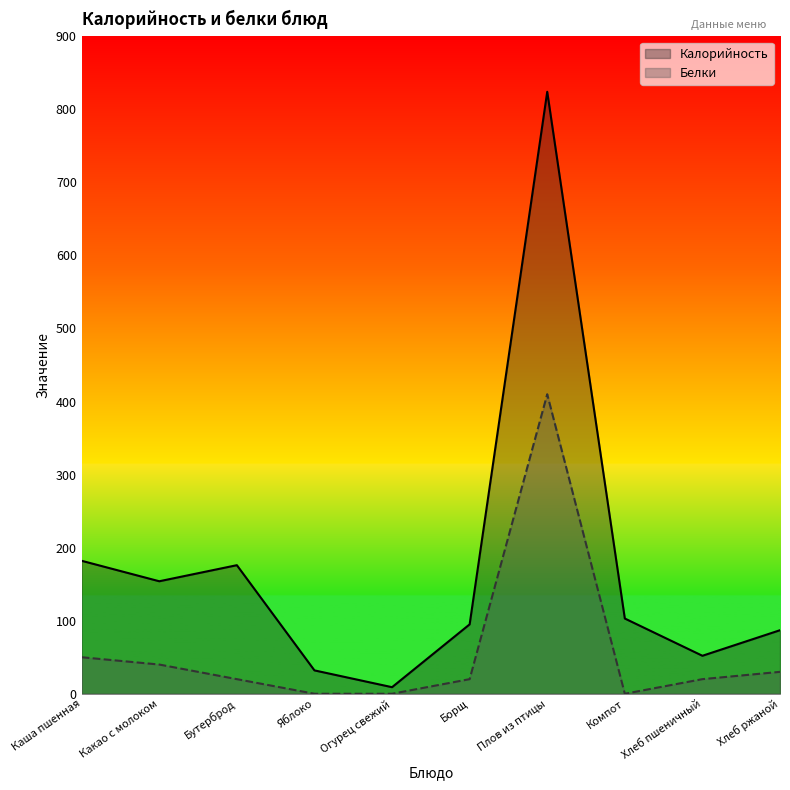

True or false: Калорийность has more than 0 interior local peaks.

True